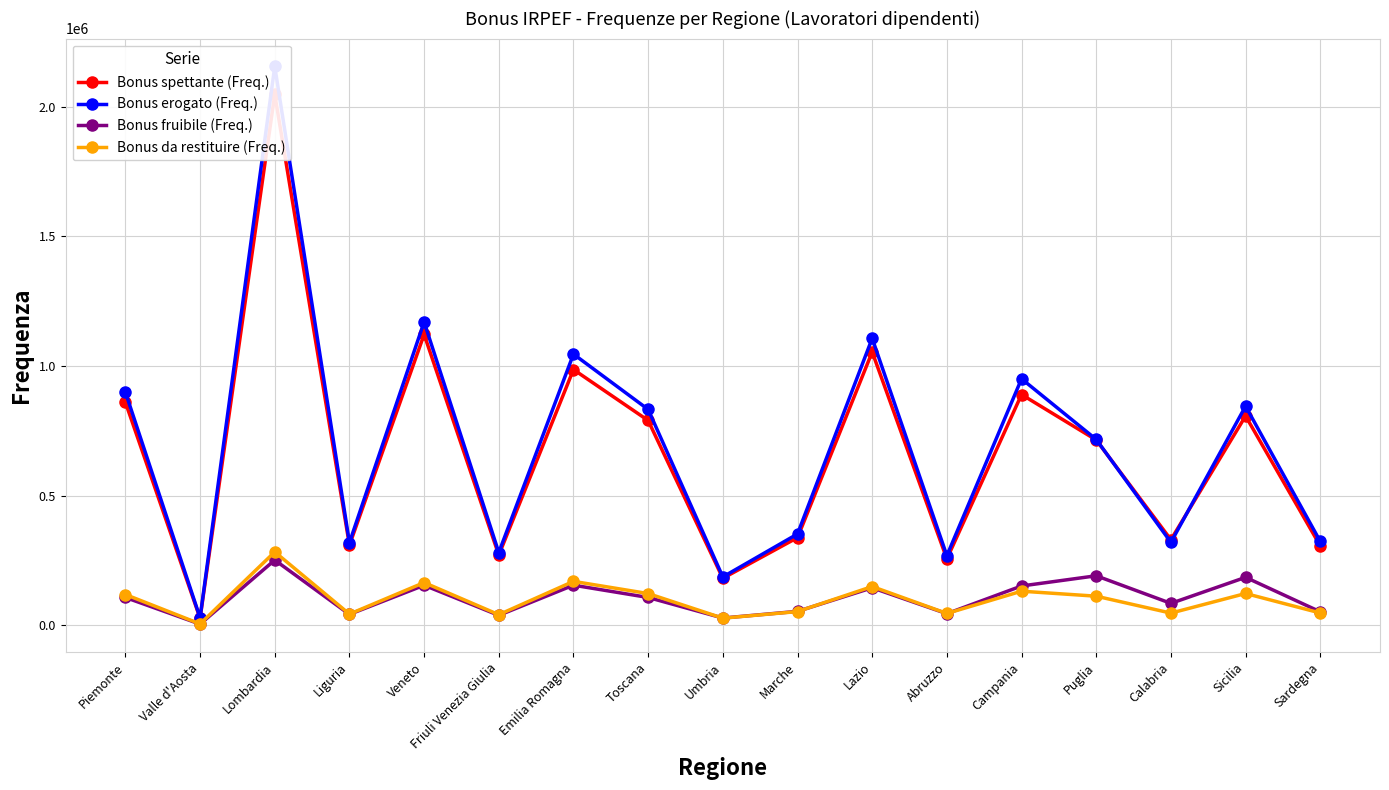

Where do Bonus fruibile (Freq.) and Bonus da restituire (Freq.) first cross each other?

Toscana and Umbria